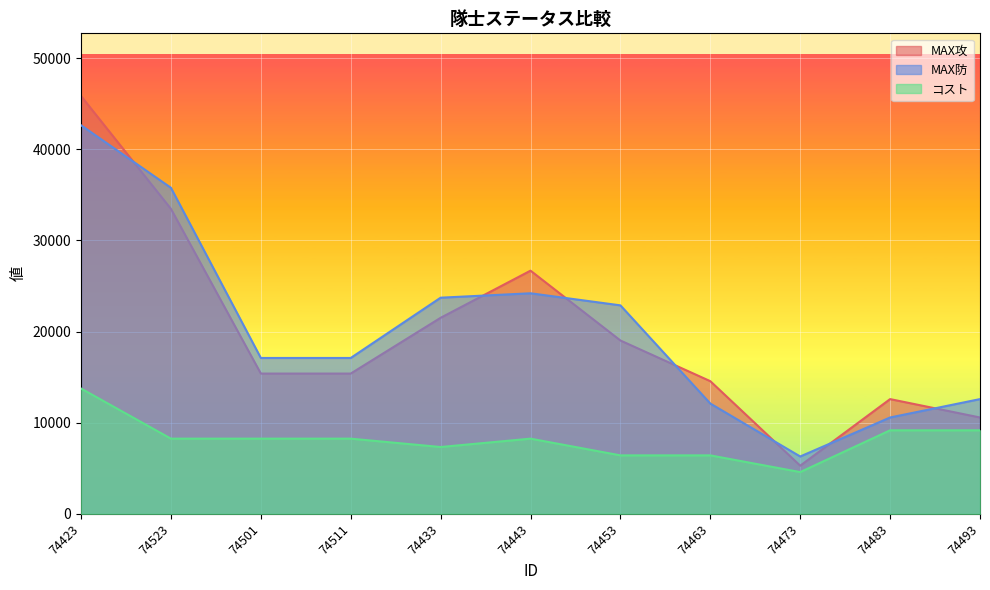

What are all the series names shown in the legend?

MAX攻, MAX防, コスト